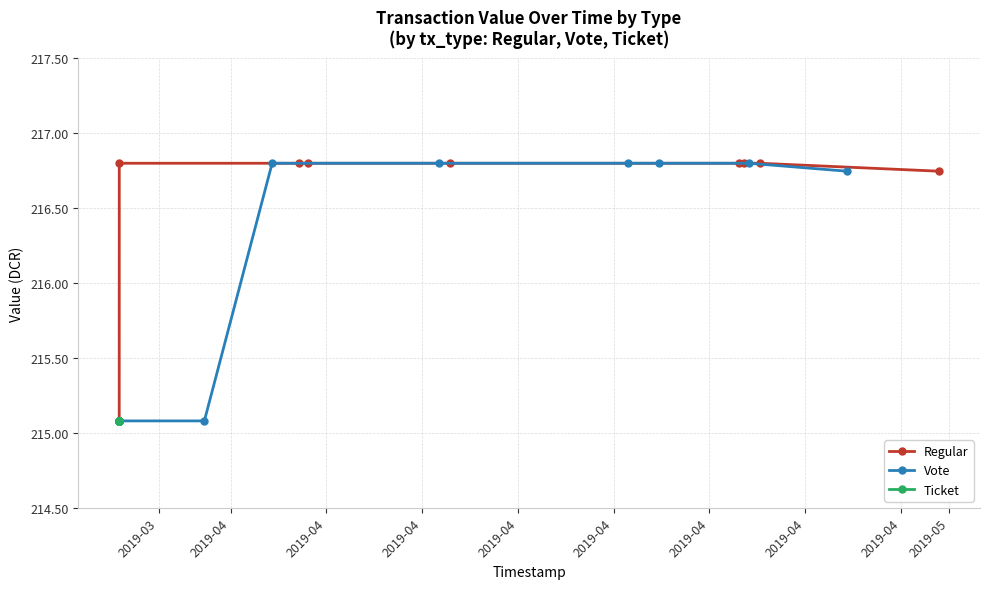

Rank the categories by Ticket value from highest to lowest.

2019-03, 2019-04, 2019-04, 2019-04, 2019-04, 2019-04, 2019-04, 2019-04, 2019-04, 2019-05